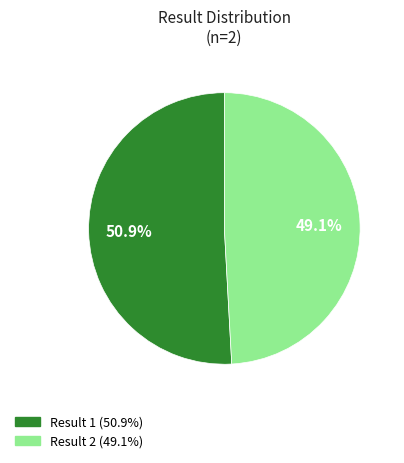

What is the smallest slice in the pie chart?

Result 2 (49.1%)